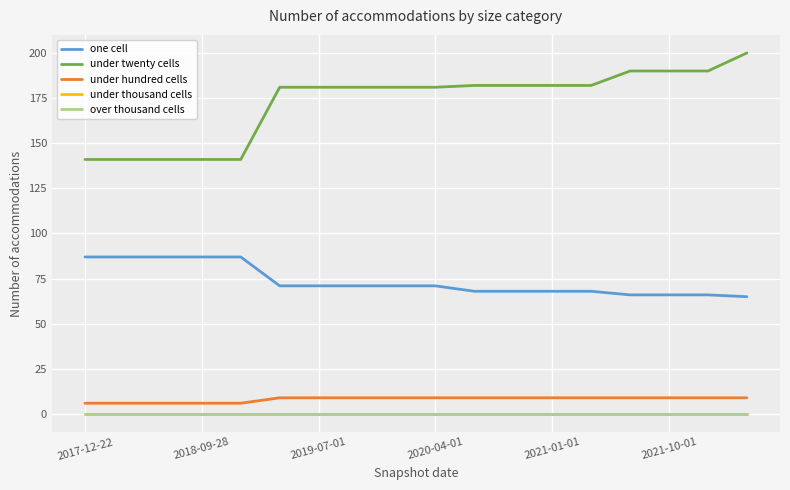

What is the maximum value shown in the chart?

200